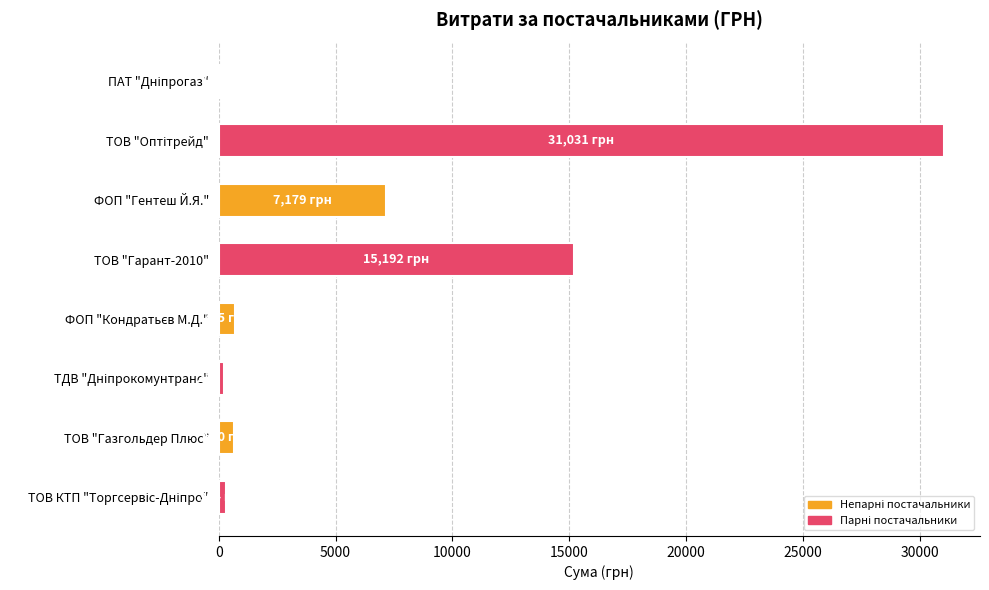

What is the sum of all values?

55381.0